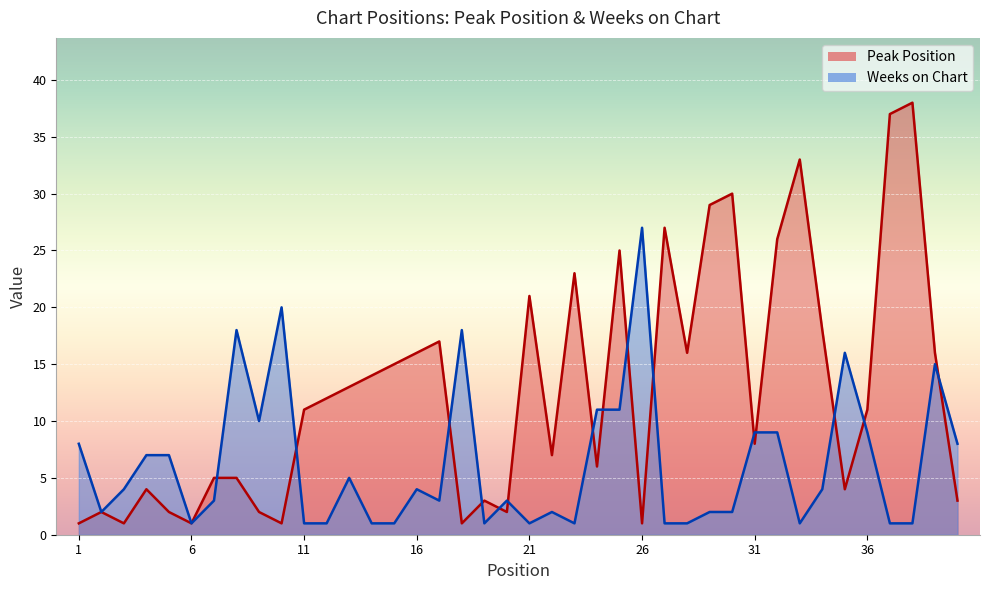

Reading right to left, list all the values displayed in this chart.

Peak Position: 40=3	39=16	38=38	37=37	36=11	35=4	34=18	33=33	32=26	31=8	30=30	29=29	28=16	27=27	26=1	25=25	24=6	23=23	22=7	21=21	20=2	19=3	18=1	17=17	16=16	15=15	14=14	13=13	12=12	11=11	10=1	9=2	8=5	7=5	6=1	5=2	4=4	3=1	2=2	1=1
Weeks on Chart: 40=8	39=15	38=1	37=1	36=9	35=16	34=4	33=1	32=9	31=9	30=2	29=2	28=1	27=1	26=27	25=11	24=11	23=1	22=2	21=1	20=3	19=1	18=18	17=3	16=4	15=1	14=1	13=5	12=1	11=1	10=20	9=10	8=18	7=3	6=1	5=7	4=7	3=4	2=2	1=8